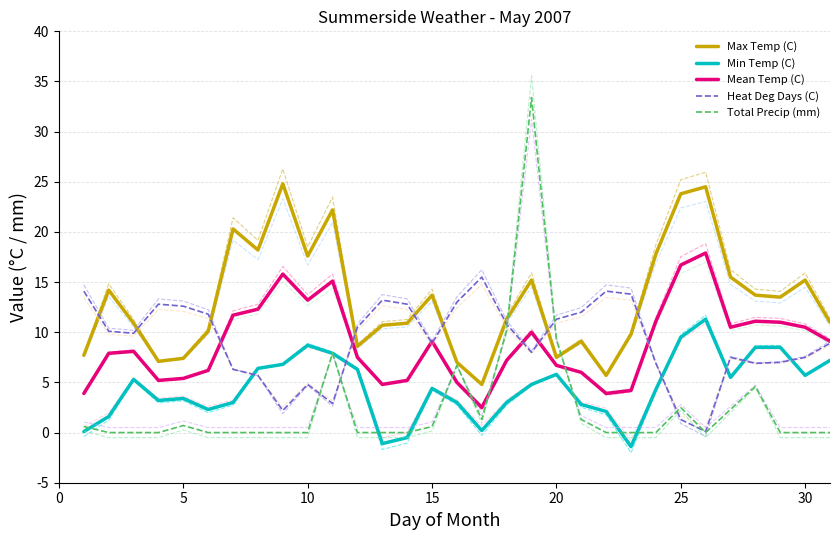

In Min Temp (C), how many points are higher than both neighbors (excluding endpoints)?

6